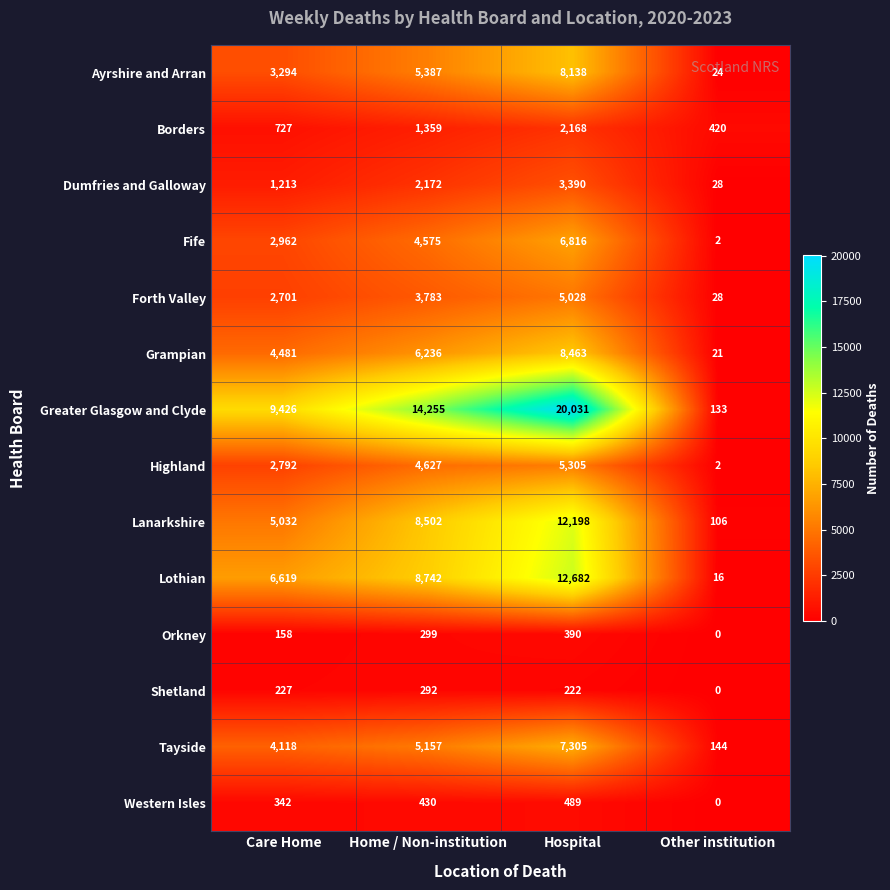

Is it true that Ayrshire and Arran equals 8138 at Hospital?

True